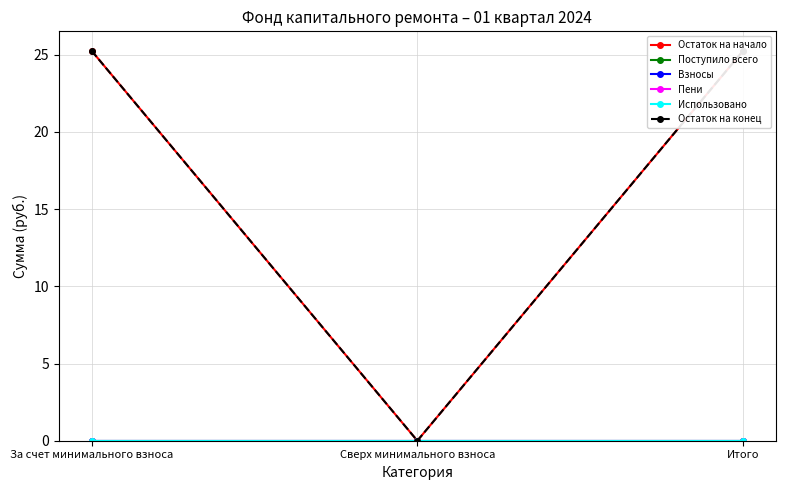

Which label corresponds to the largest value in the chart?

За счет минимального взноса